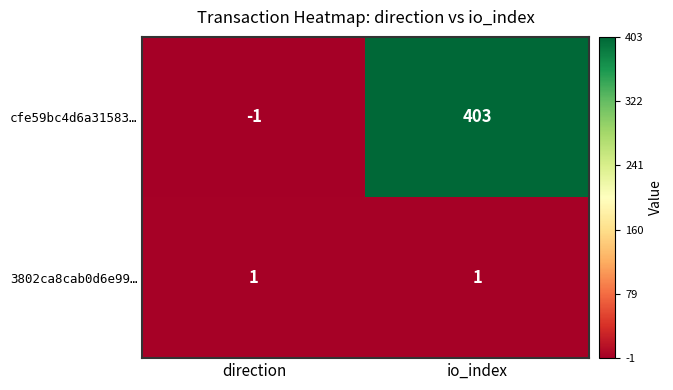

At which category does the chart reach its peak across all series?

io_index